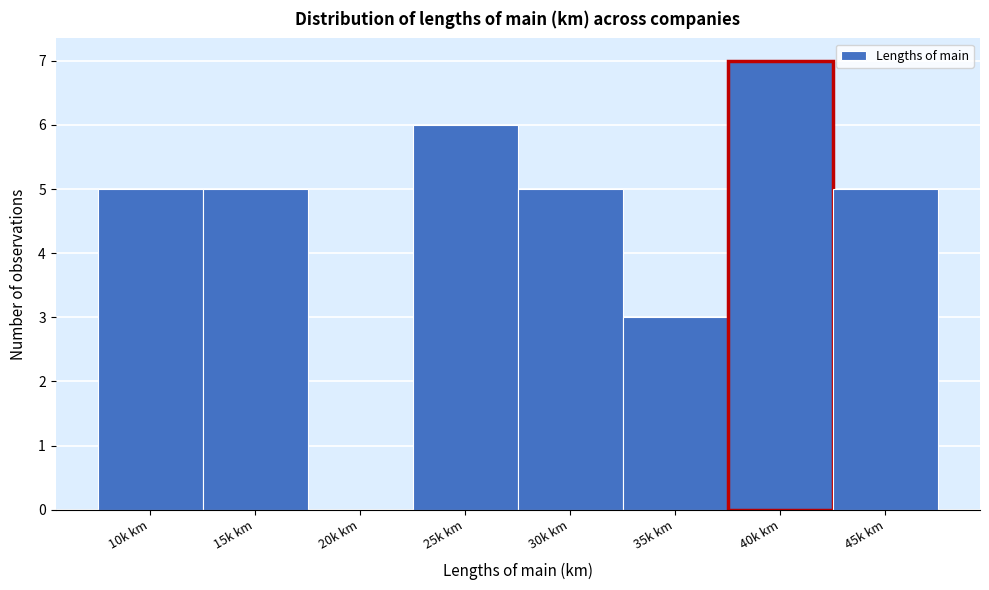

Reading left to right, transcribe all the data shown in this chart.

10k km=5	15k km=5	20k km=0	25k km=6	30k km=5	35k km=3	40k km=7	45k km=5